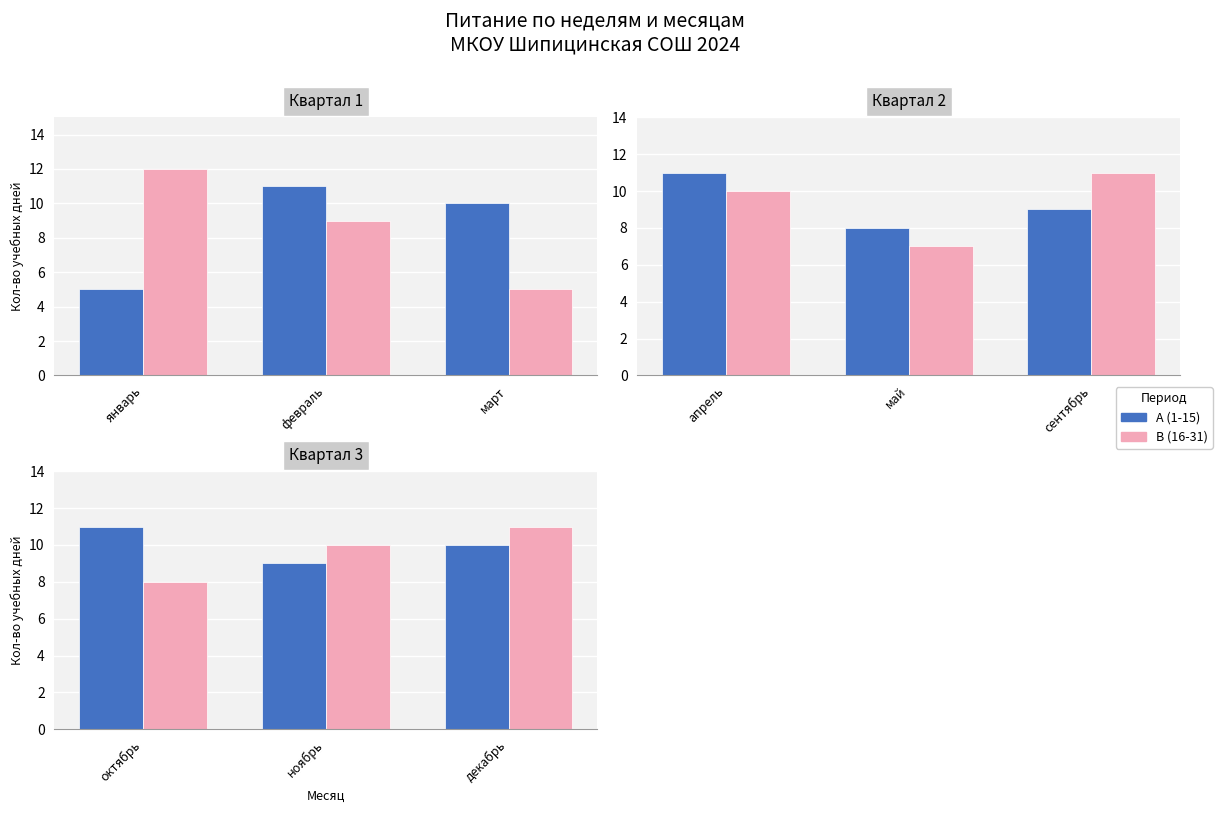

Where is A nearest to the value 10?

декабрь